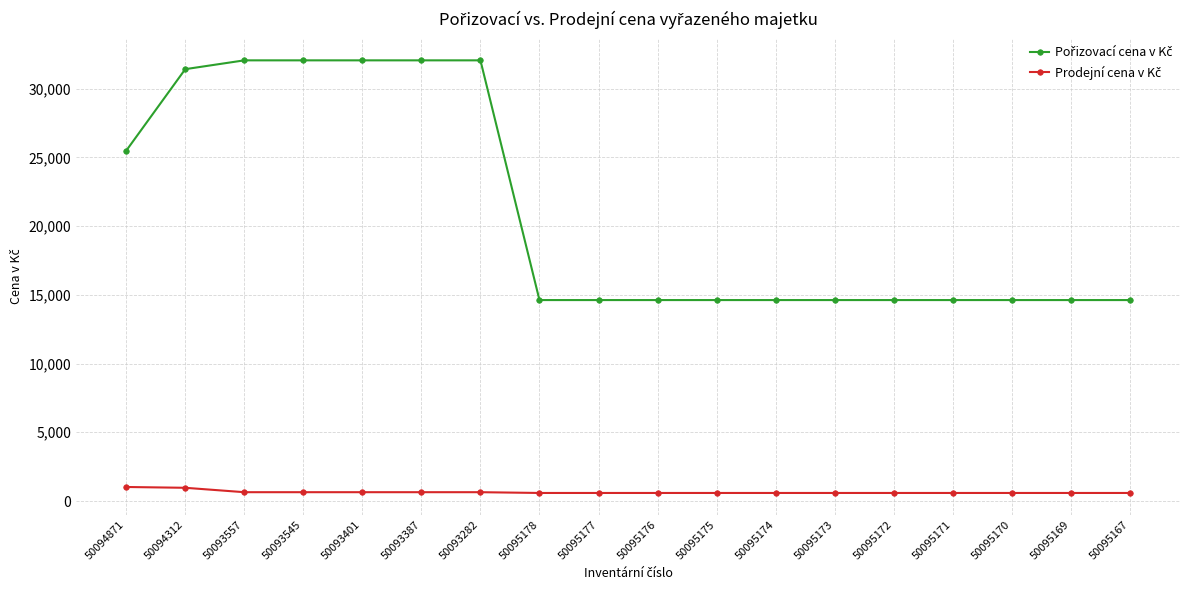

What is the label of the 18th point from the right?

50094871